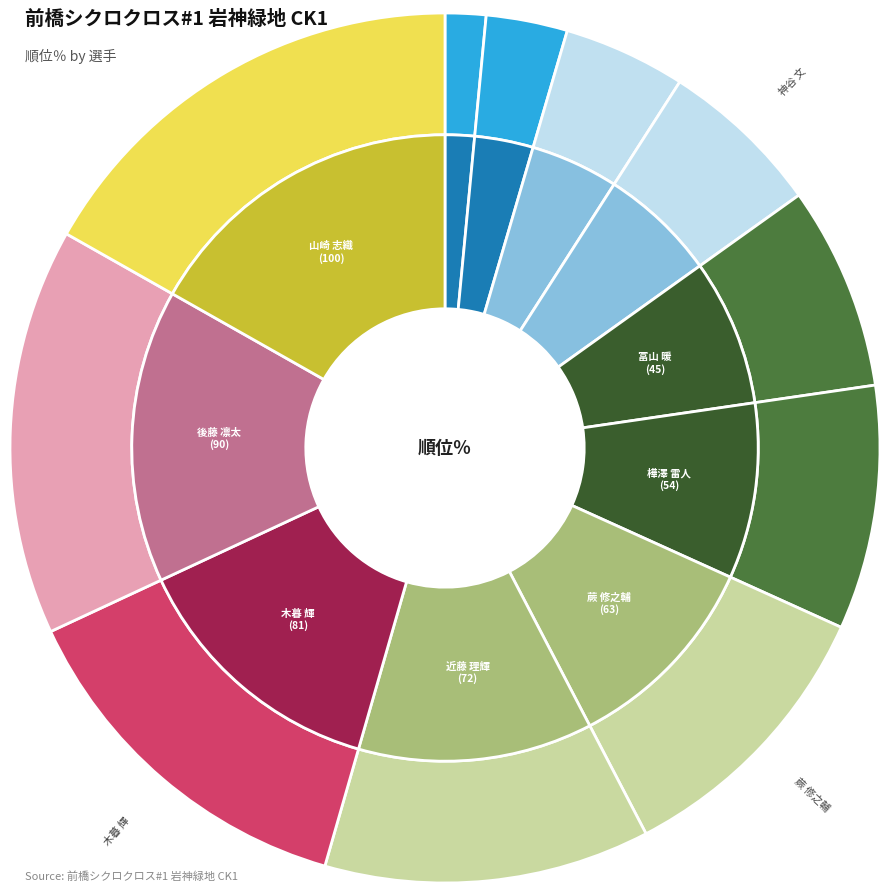

Which category has the biggest portion of the pie?

山崎 志織